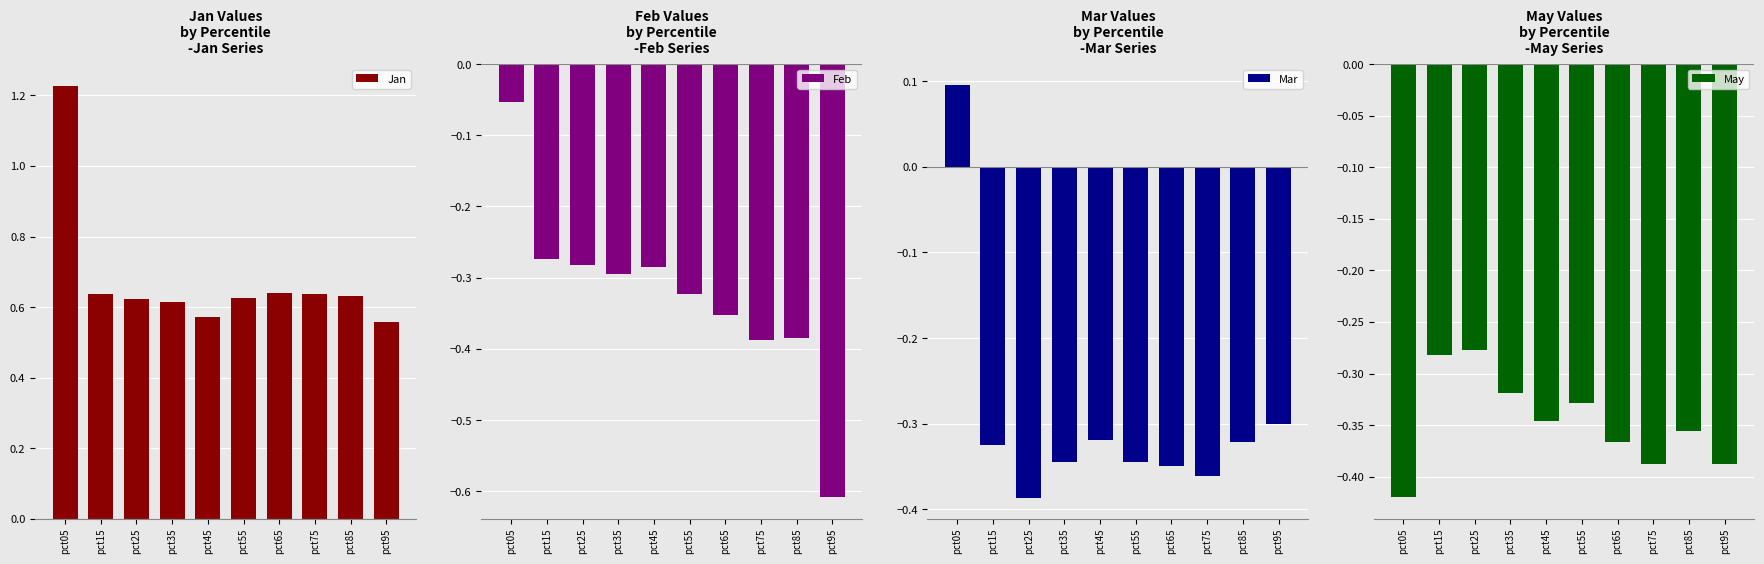

How many data points does each series have?

10